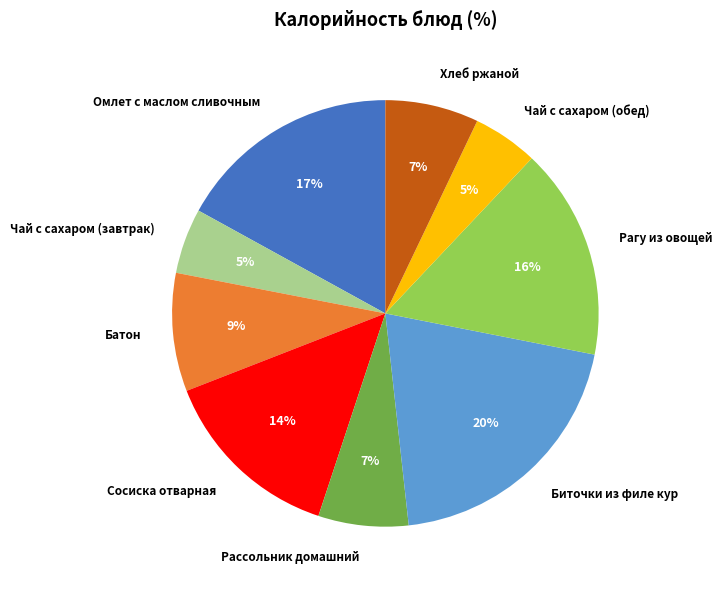

To the nearest percent, what portion does Биточки из филе кур represent?

20%